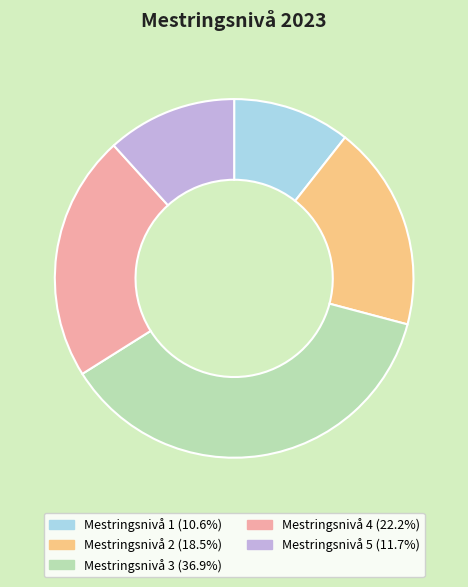

Is it true that Mestringsnivå 5 is 12% of the pie?

True